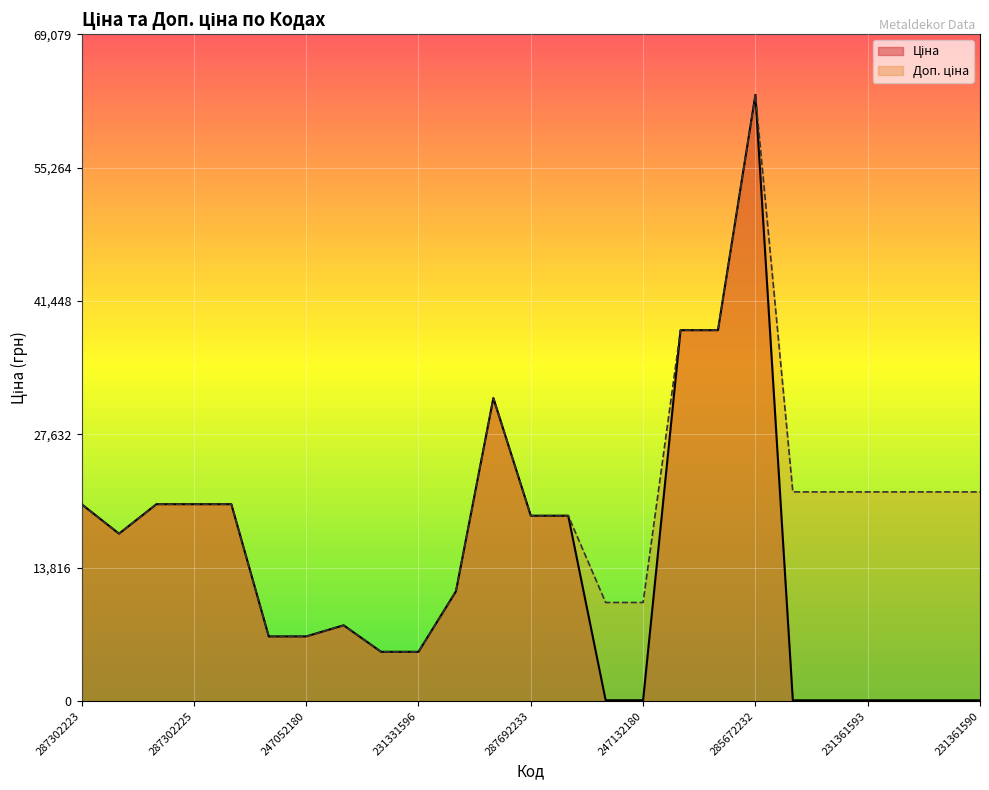

What is the average value of the Ціна series?

14086.5